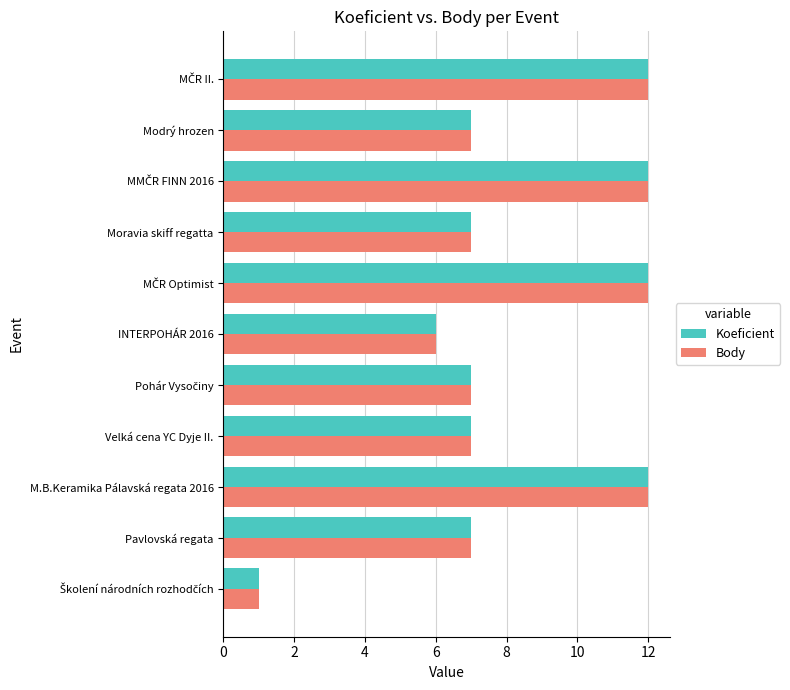

What is the maximum value shown in the chart?

12